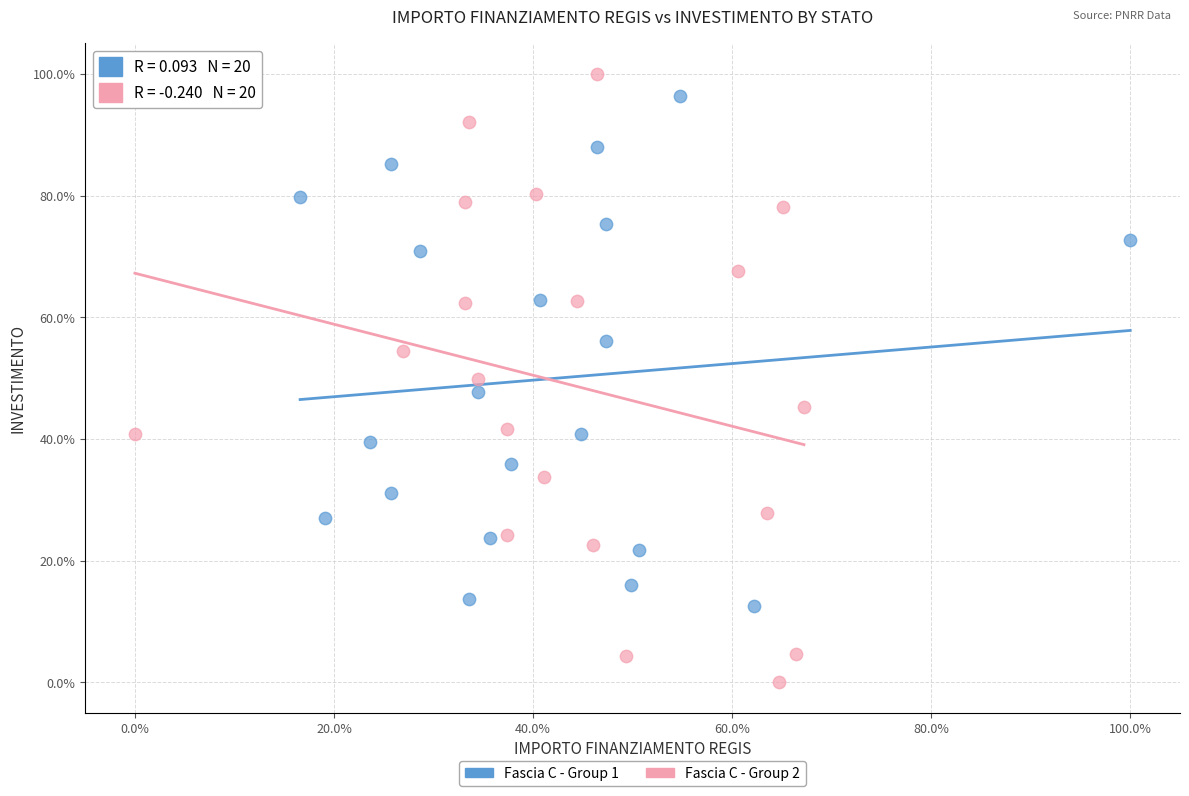

Which series reaches the minimum Y coordinate?

Fascia C - Group 2